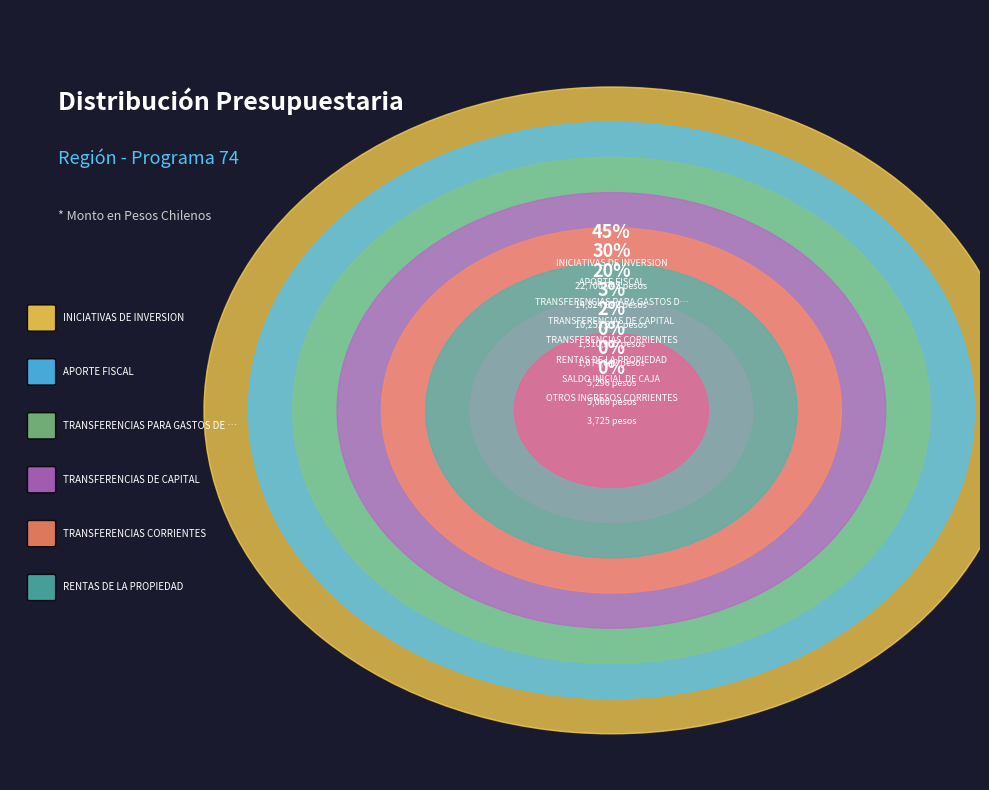

Does APORTE FISCAL represent more than half of the total?

No